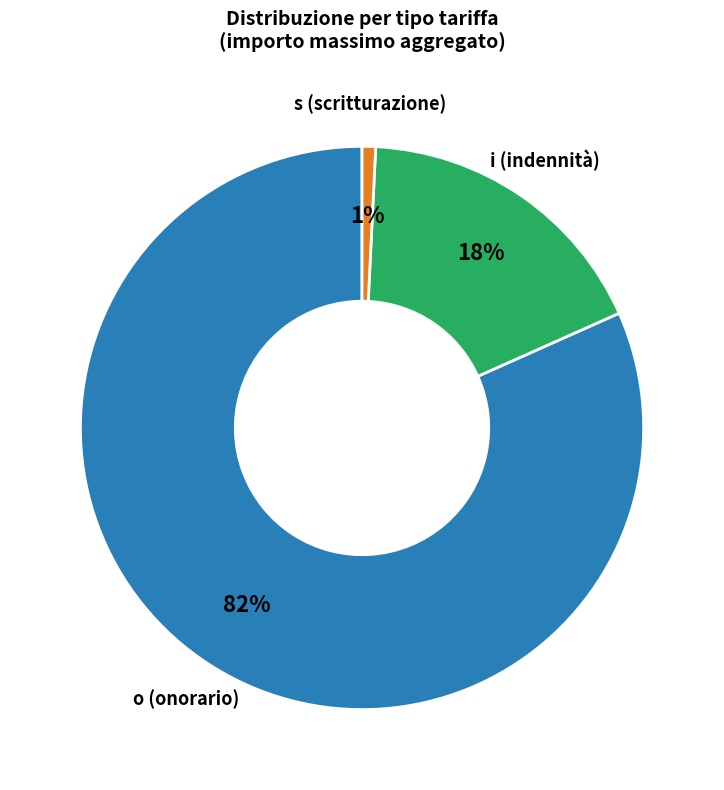

To the nearest percent, what percentage of the pie is i (indennità)?

18%